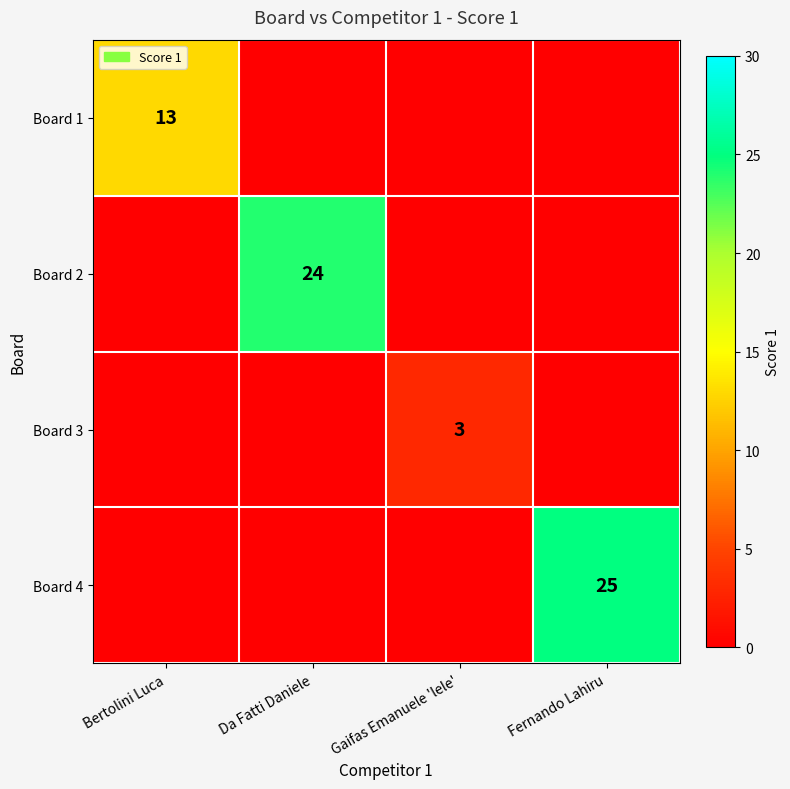

Is it true that Board 3 equals 3 at Gaifas Emanuele 'lele'?

True